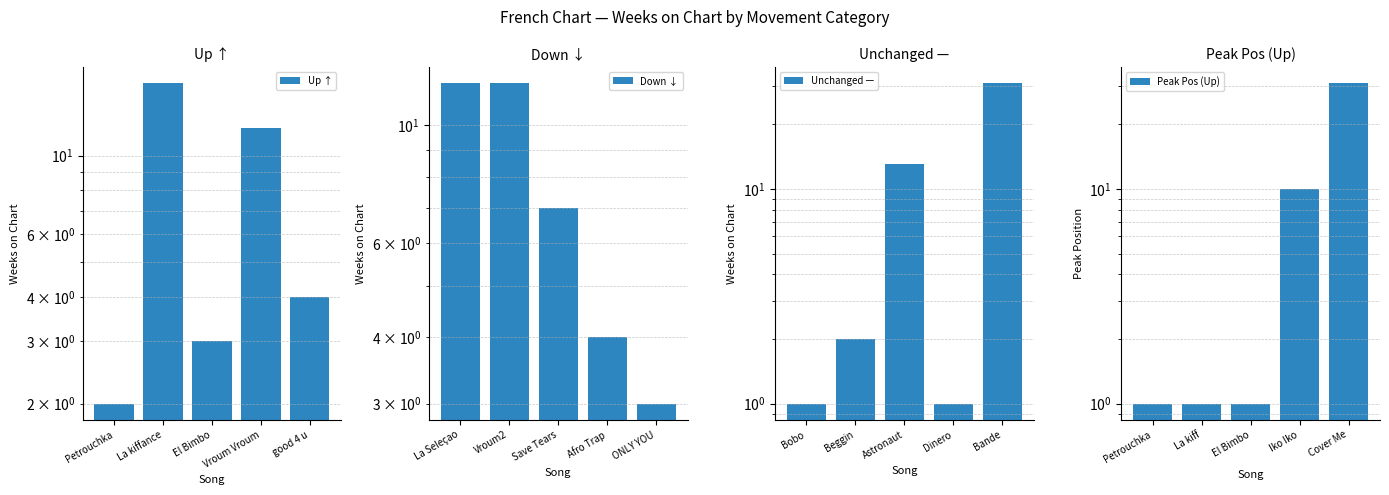

The value of Up ↑ at La kiffance is 10. True or false?

False